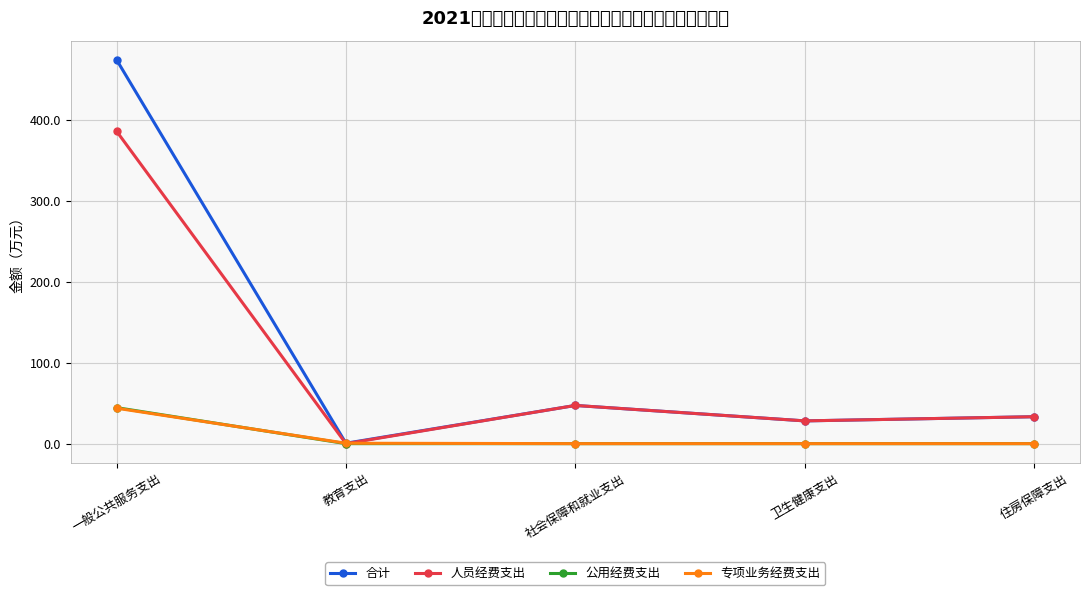

What are all the series names shown in the legend?

合计, 人员经费支出, 公用经费支出, 专项业务经费支出